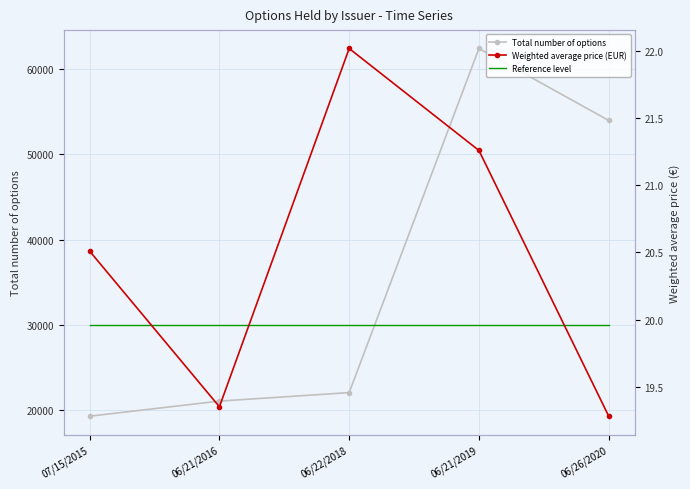

Is the value of Total number of options at 06/21/2019 greater than the value of Reference level at 06/21/2016?

Yes